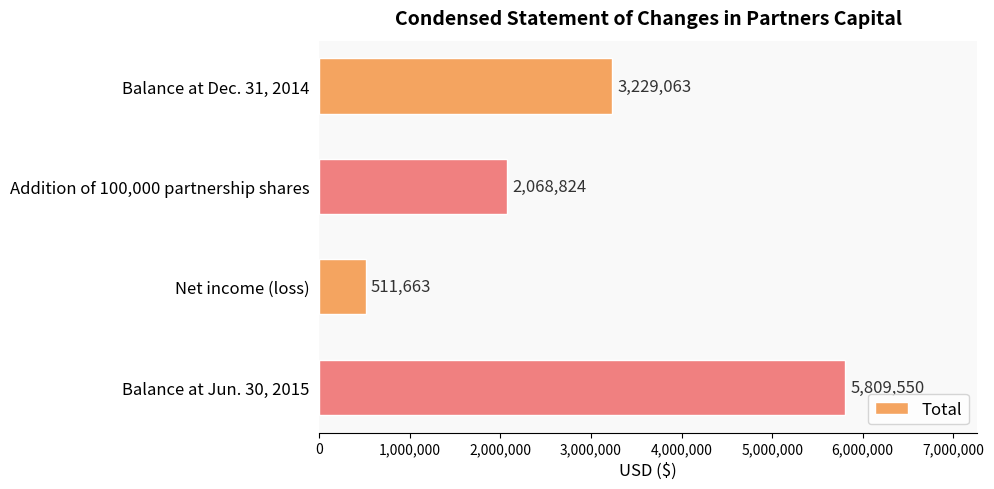

How many values are between 2068824 and 5809550?

3